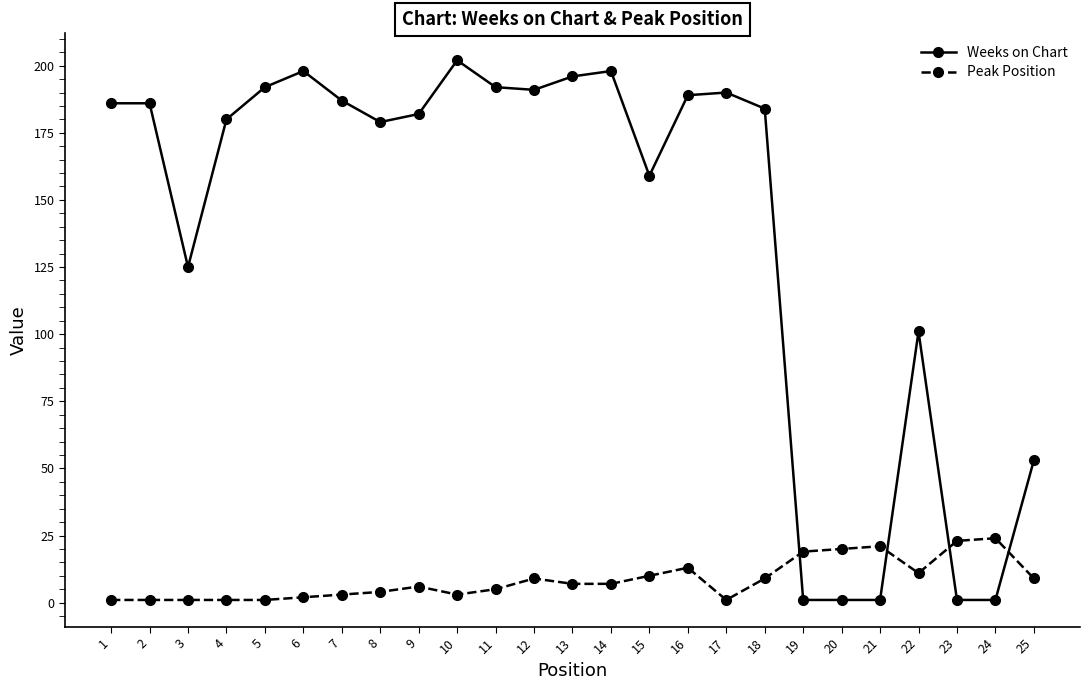

Which series has the largest total across all categories?

Weeks on Chart